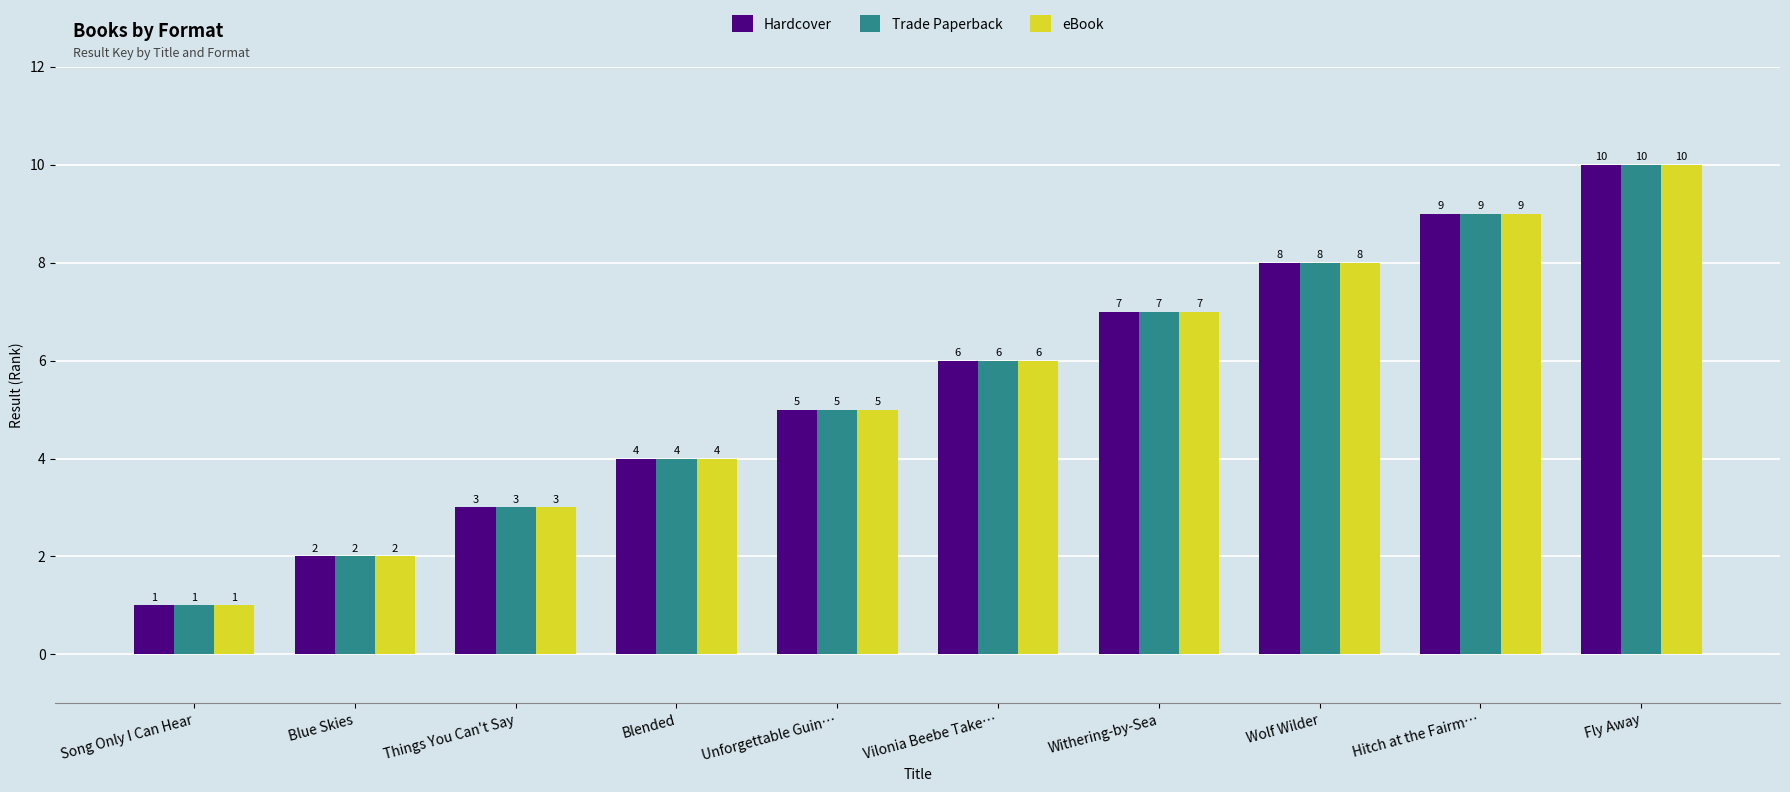

Where is Trade Paperback nearest to the value 5?

Unforgettable Guin…